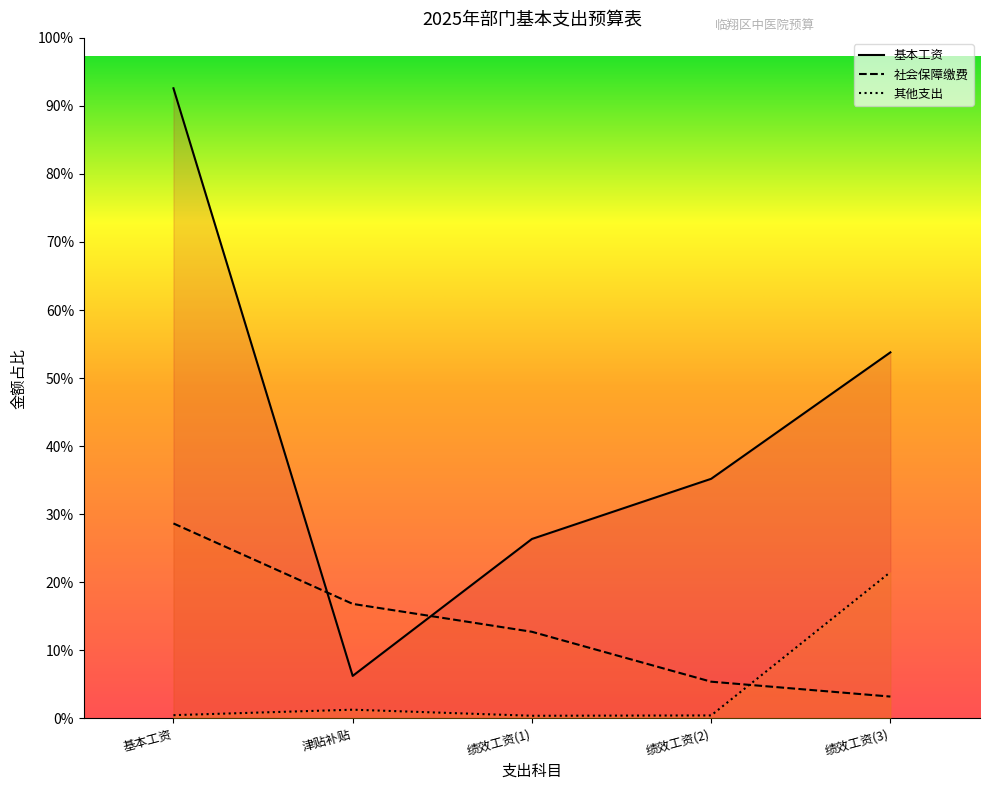

Which series has the largest total across all categories?

基本工资